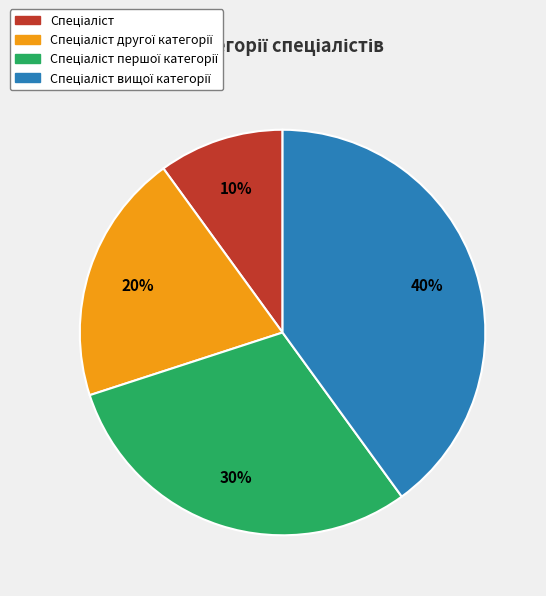

To the nearest percent, what is the average slice percentage?

25%